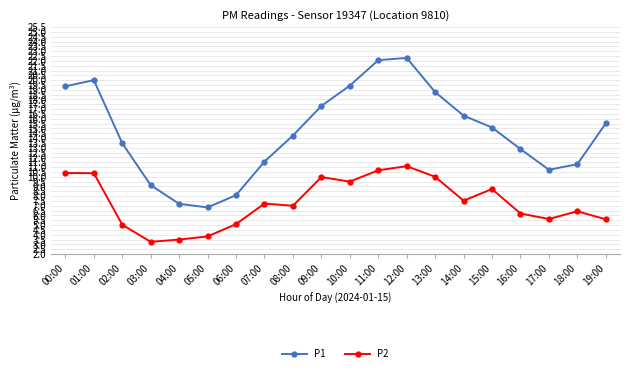

How many data points in P1 are above 15?

10